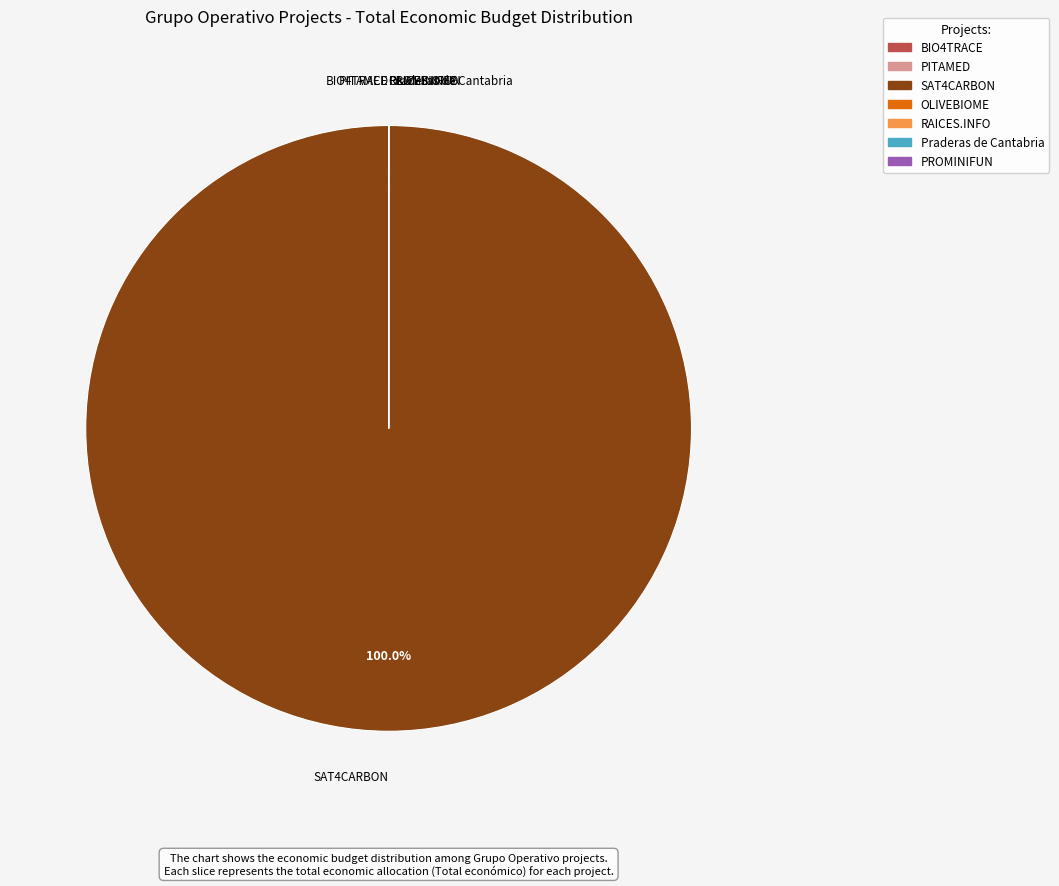

To the nearest percent, what is the average slice percentage?

14%